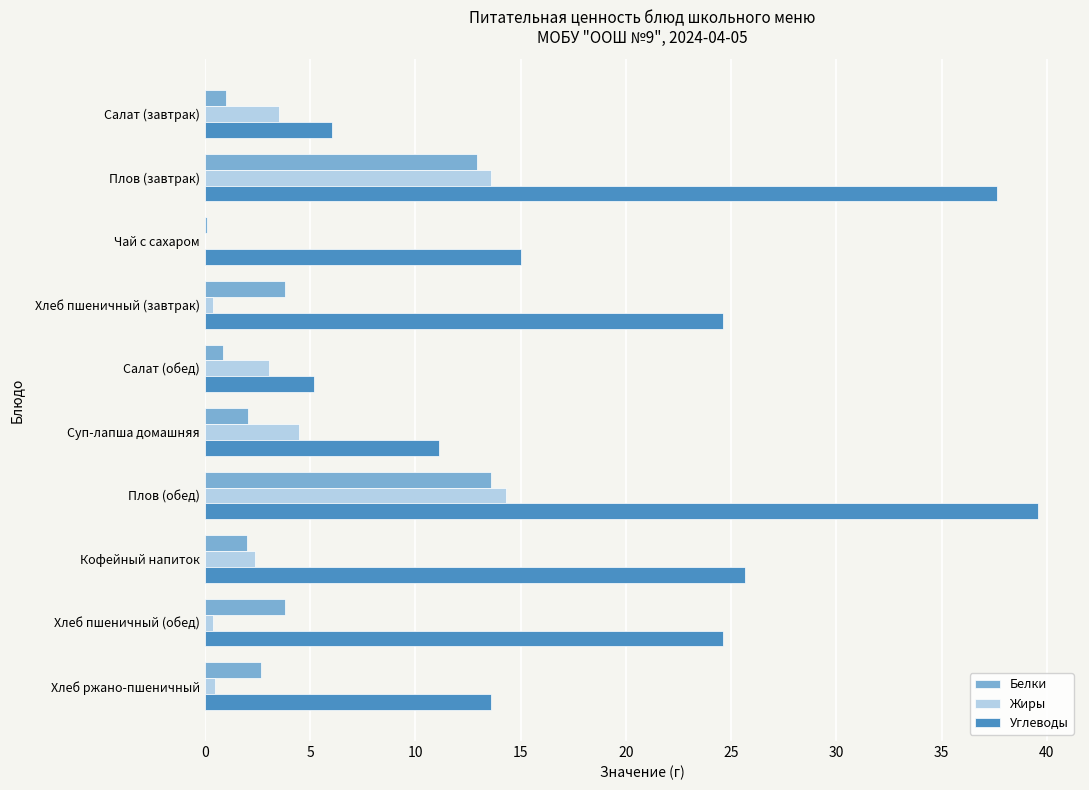

At which category is the sum across all series the highest?

Плов (обед)